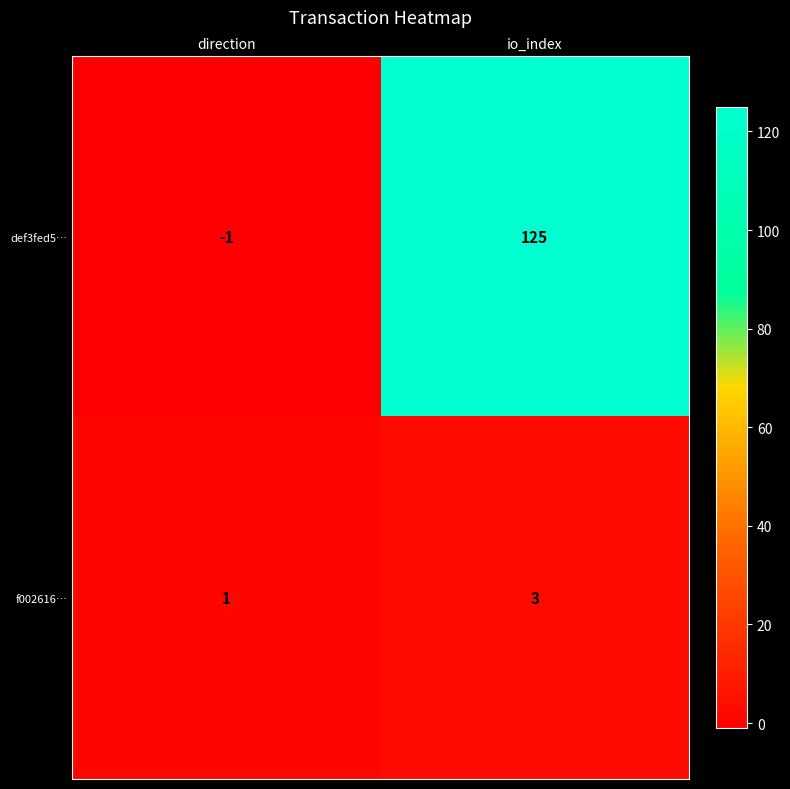

Rank the series by their average value, from highest to lowest.

def3fed5…, f002616…